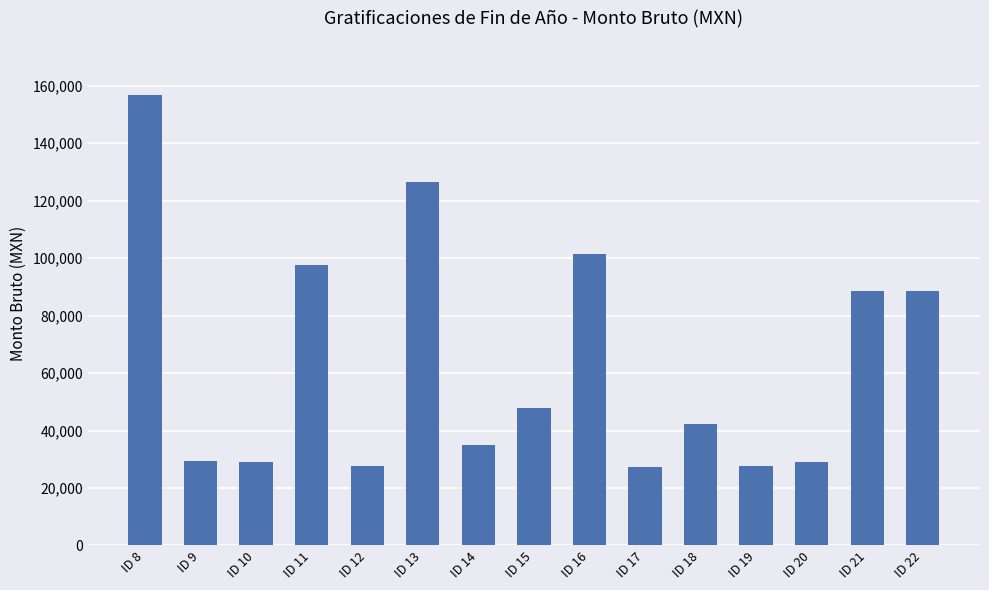

The value at ID 11 is 97765.0. True or false?

True